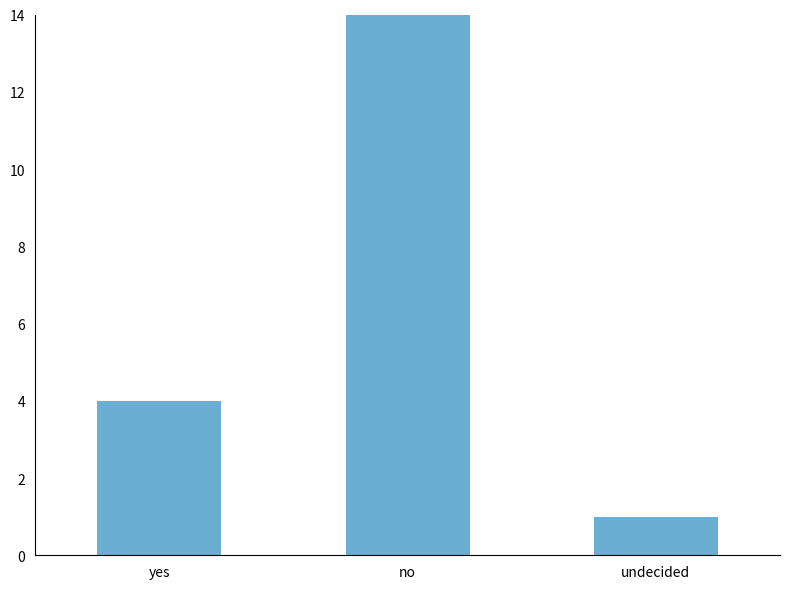

What is the smallest value displayed?

1